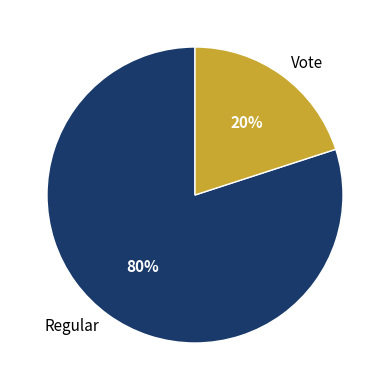

Count the number of slices in the pie.

2